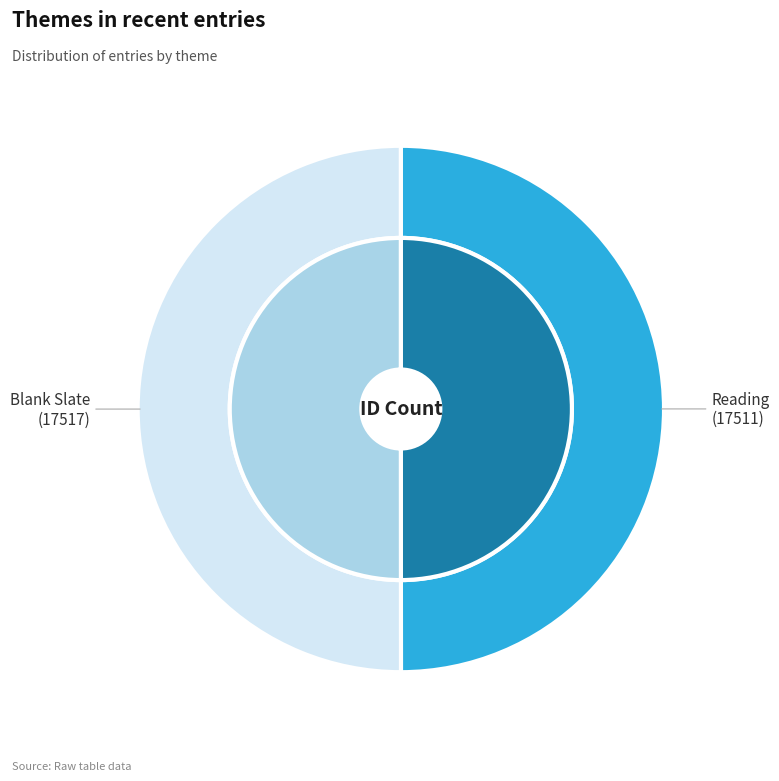

To the nearest percent, what is the combined percentage of Blank Slate and Reading?

100%